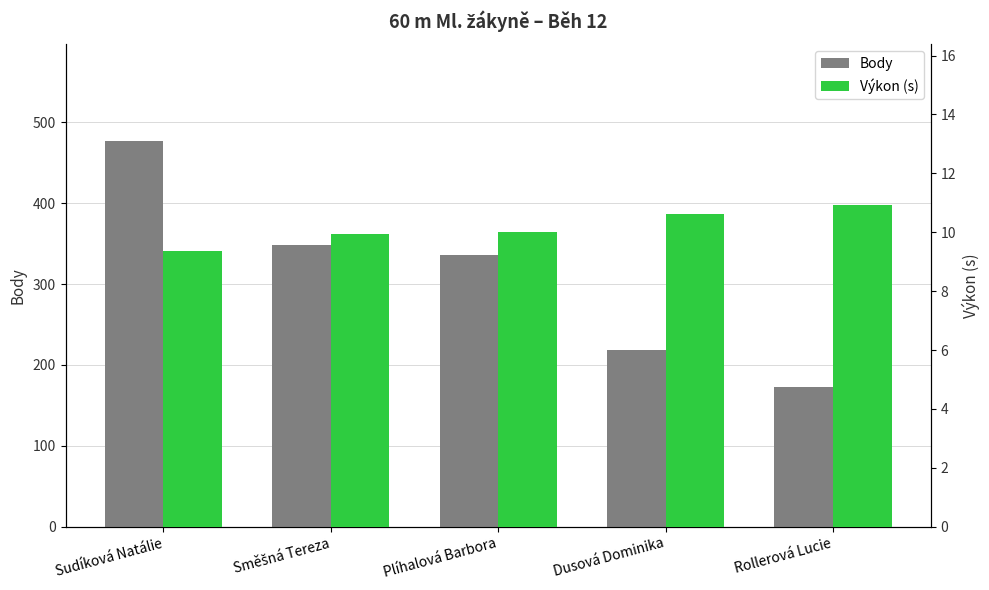

Reading left to right, extract all data points from this chart.

Body: 477.0	348.0	336.0	219.0	173.0
Výkon (s): 9.4	9.9	10.0	10.6	10.9